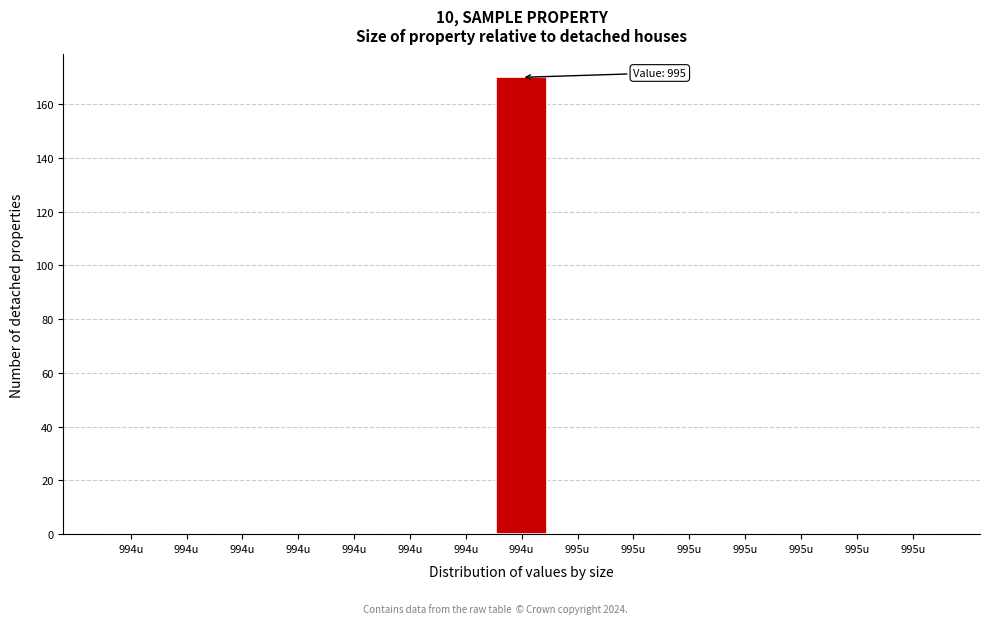

How many data points does each series have?

15